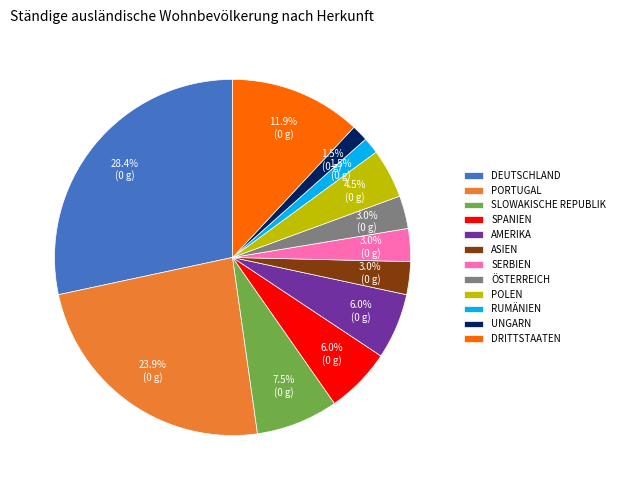

Does any single category account for the majority?

No